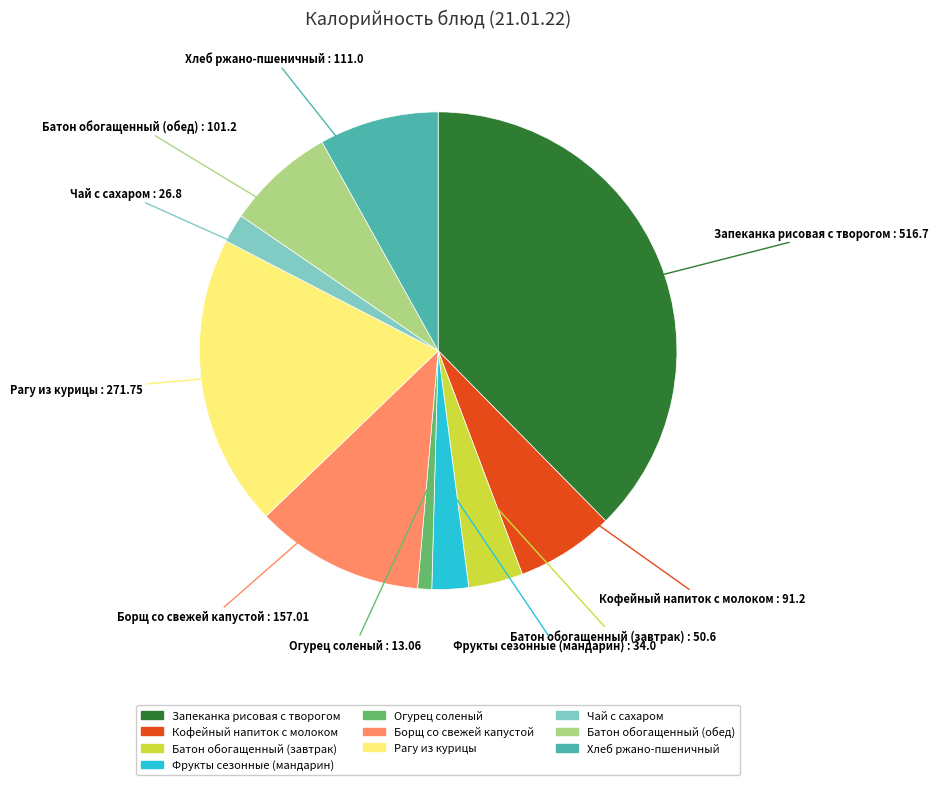

True or false: Кофейный напиток с молоком accounts for 1% of the total.

False